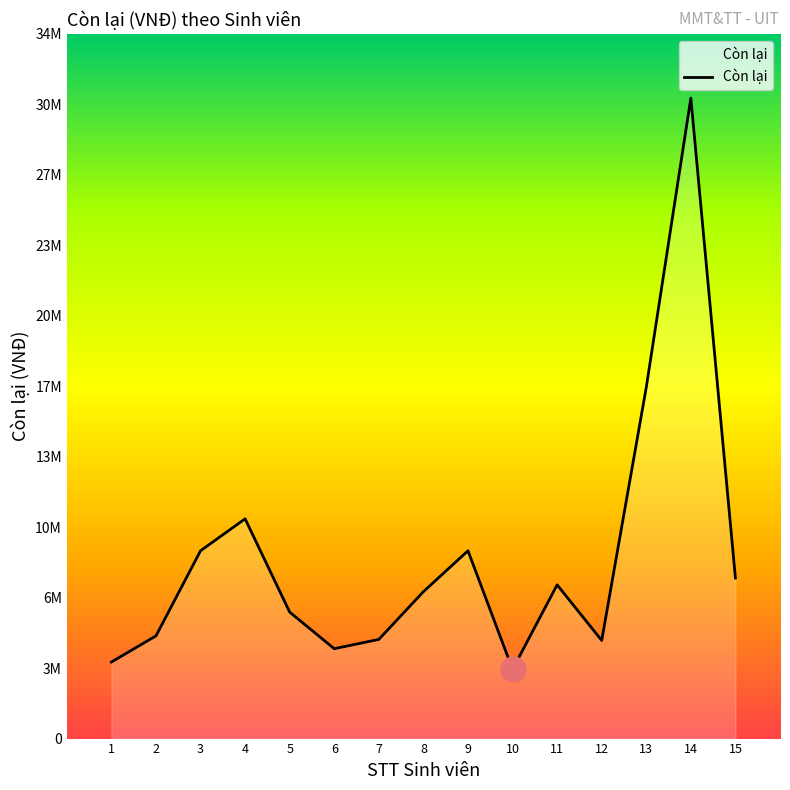

Which has a higher value, 9 or 10?

9